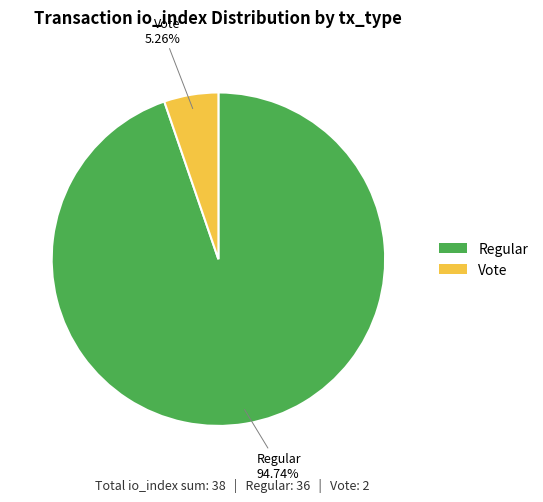

Which has a higher value, Regular or Vote?

Regular